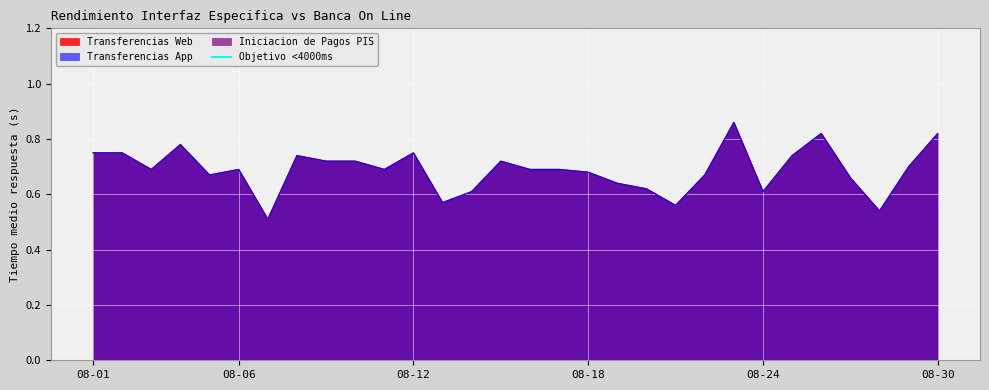

Rank the series by their maximum value, from lowest to highest.

Transferencias Web, Transferencias App